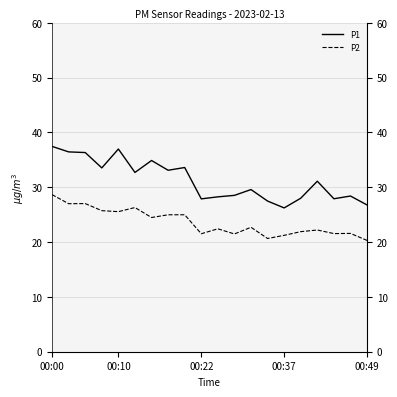

What is the difference between the maximum and second lowest values in the P2 series?

8.0